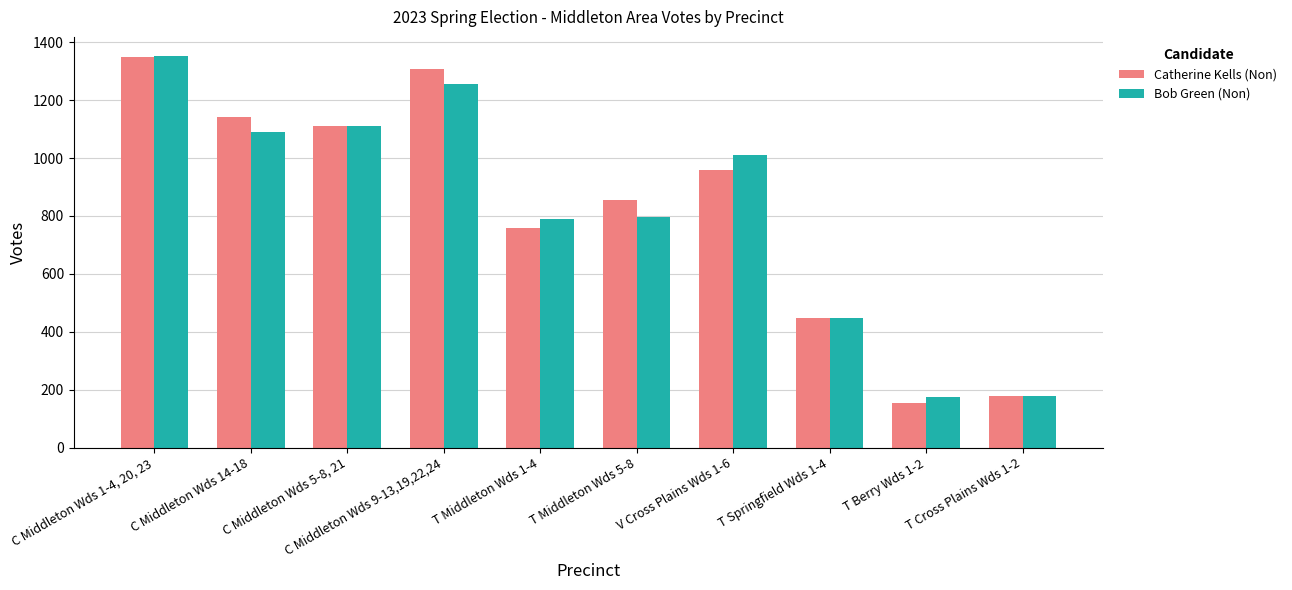

What is the sum of the Catherine Kells (Non) values at T Cross Plains Wds 1-2 and T Middleton Wds 1-4?

938